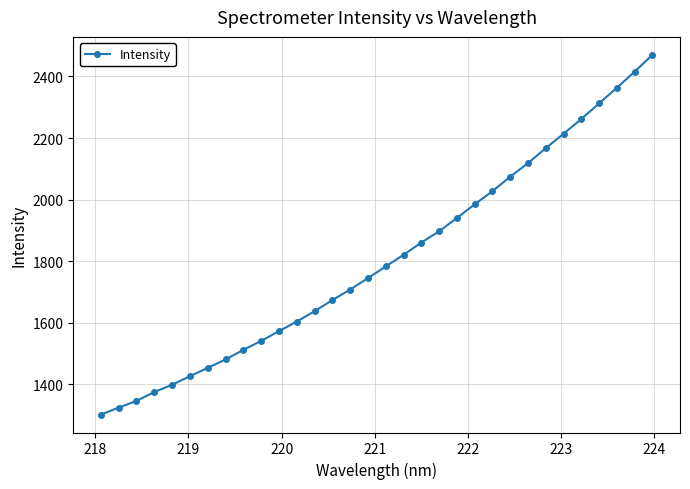

Reading left to right, transcribe all the data shown in this chart.

1302.0	1324.3	1346.5	1375.0	1398.6	1426.6	1453.5	1480.9	1512.0	1541.2	1572.7	1604.0	1637.5	1673.7	1708.0	1745.0	1782.9	1820.6	1860.6	1897.1	1940.5	1984.6	2027.5	2074.5	2118.5	2167.2	2214.1	2262.0	2312.6	2363.4	2415.8	2470.3